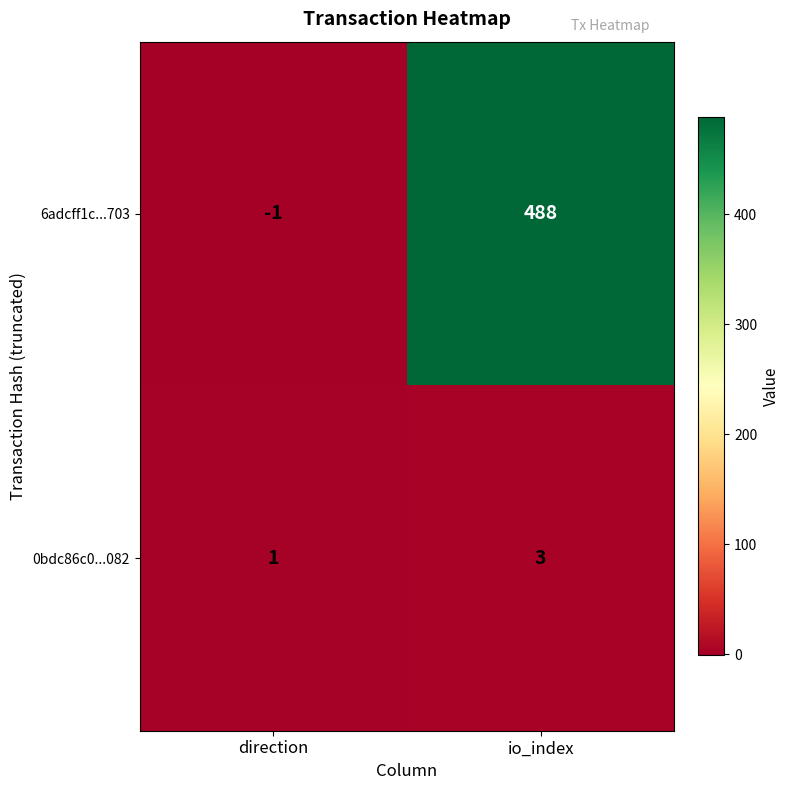

Reading left to right, what are all the values shown in this chart?

6adcff1c...703: direction=-1	io_index=488
0bdc86c0...082: direction=1	io_index=3